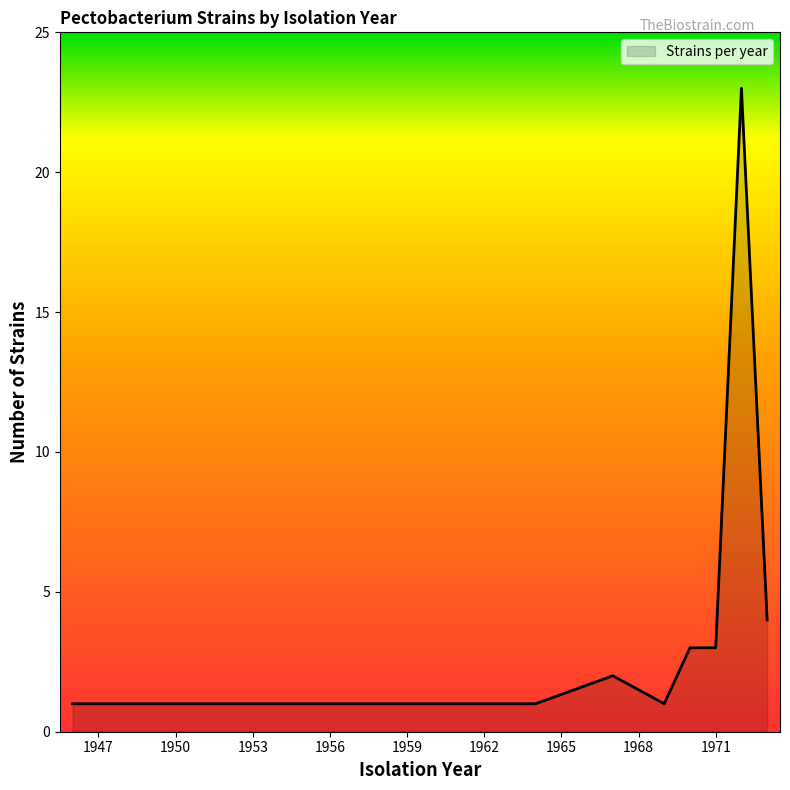

What is the average value?

5